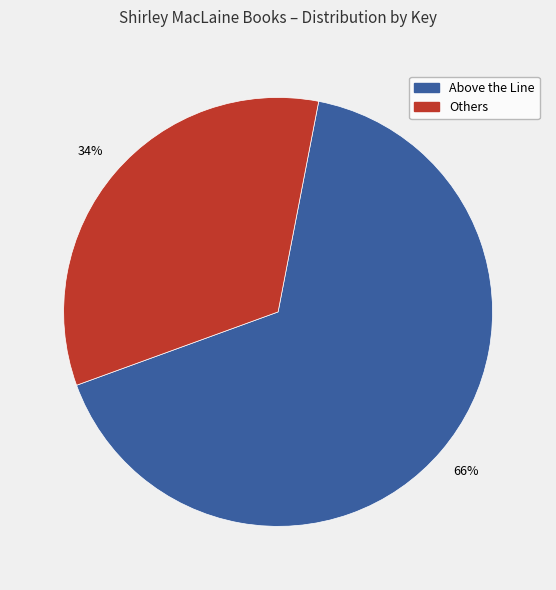

Is the sum of Above the Line and Others greater than half?

Yes